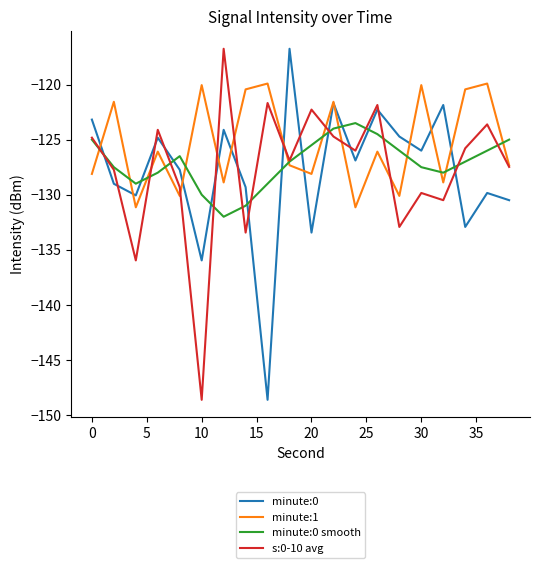

Which series has the largest total across all categories?

minute:1